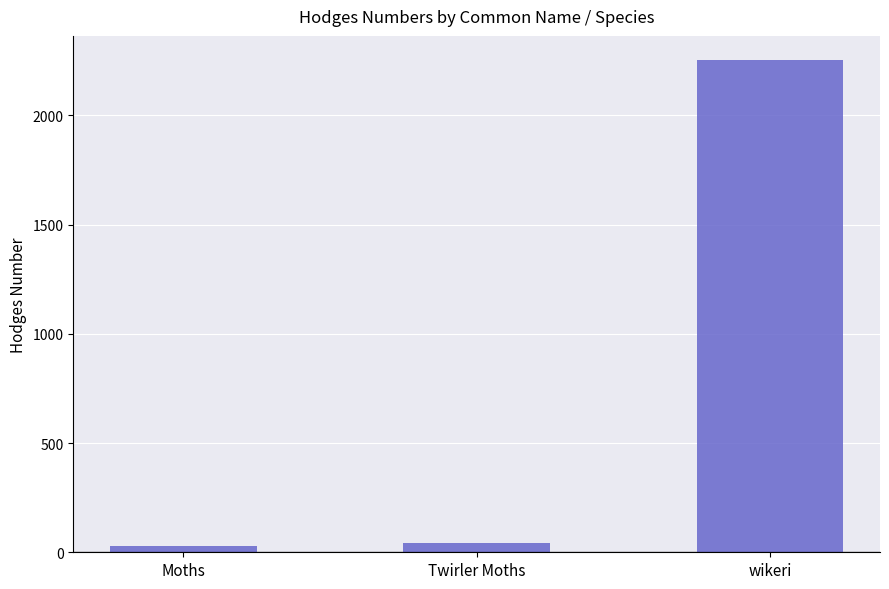

What is the label of the 2nd bar from the right?

Twirler Moths